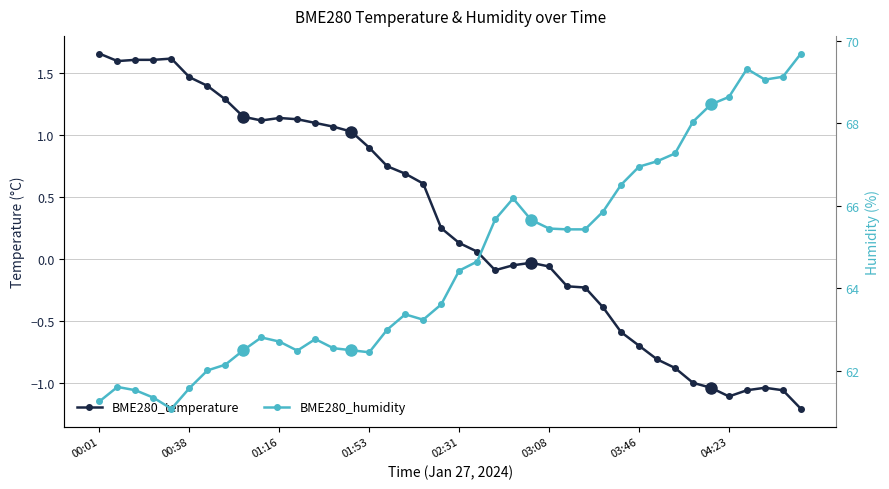

How many interior local peaks does the BME280_humidity series have?

6